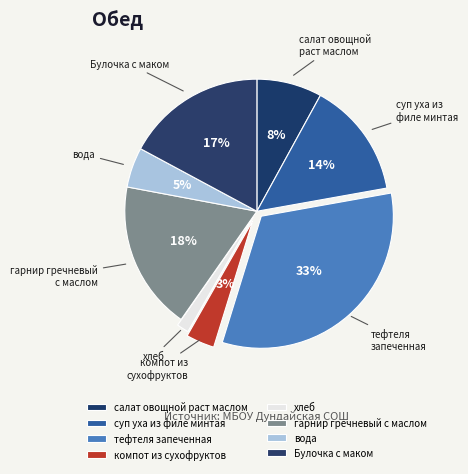

Rank the categories by value from lowest to highest.

хлеб, компот из сухофруктов, вода, салат овощной раст маслом, суп уха из филе минтая, Булочка с маком, гарнир гречневый с маслом, тефтеля запеченная